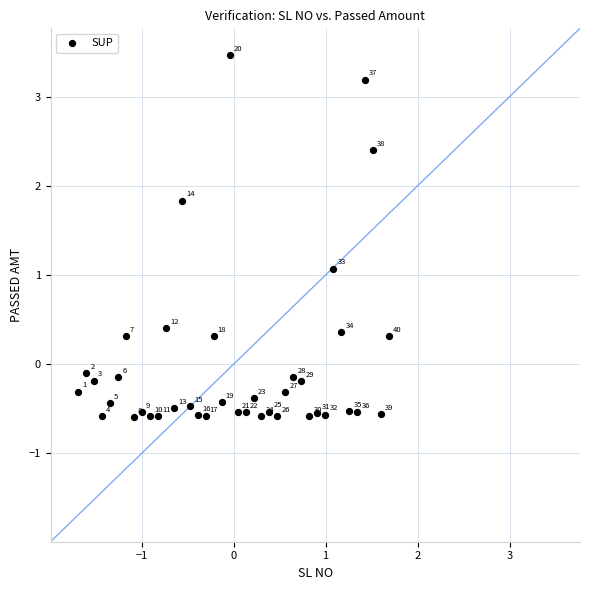

What is the range of X values (max minus min)?

3.4